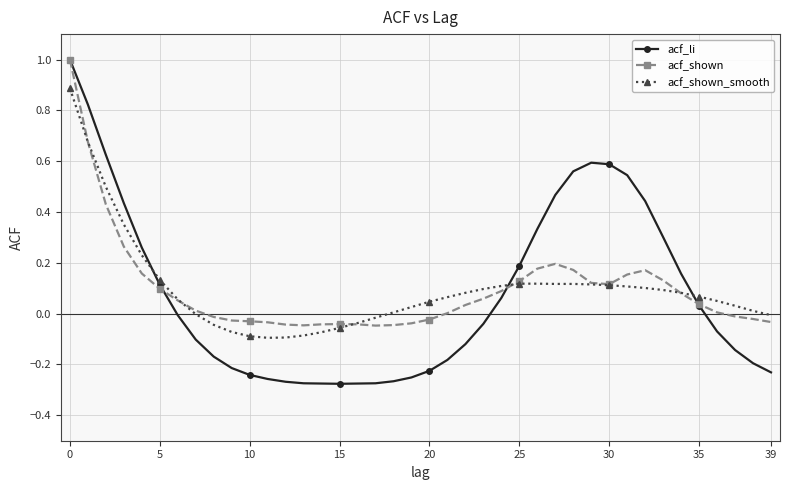

What is the greatest value displayed?

1.0